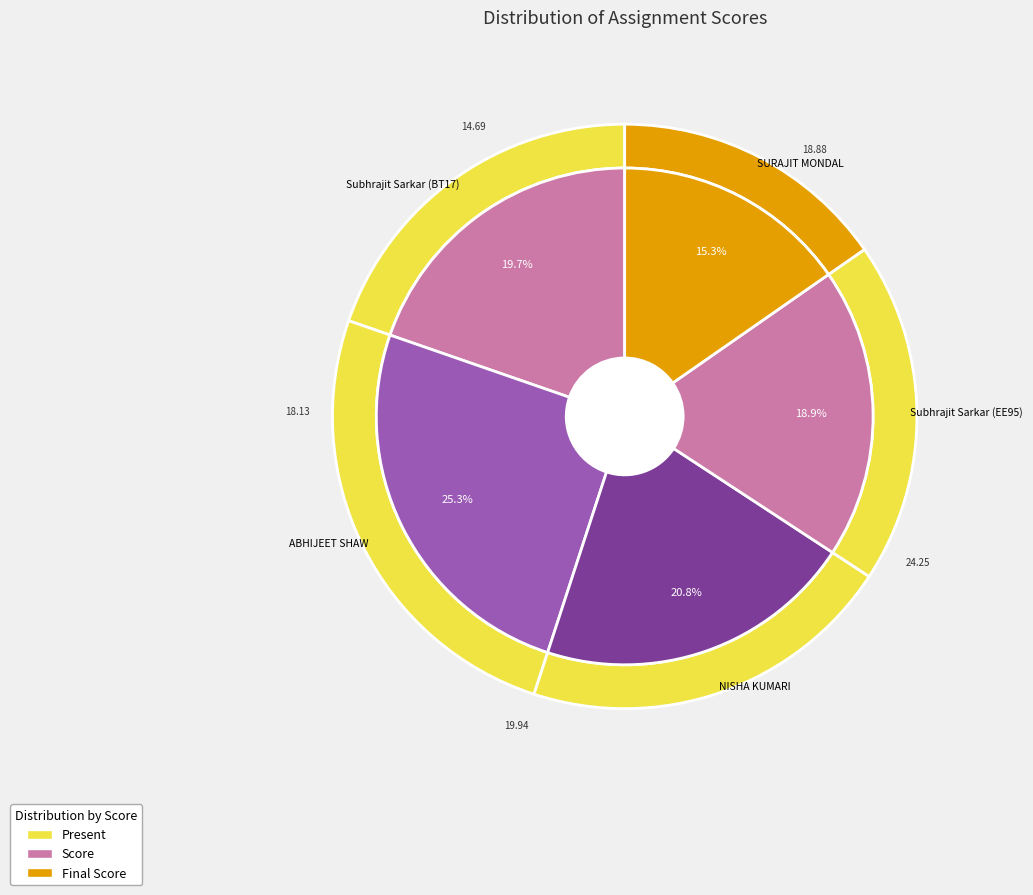

Is there any slice that represents more than half of the pie?

No